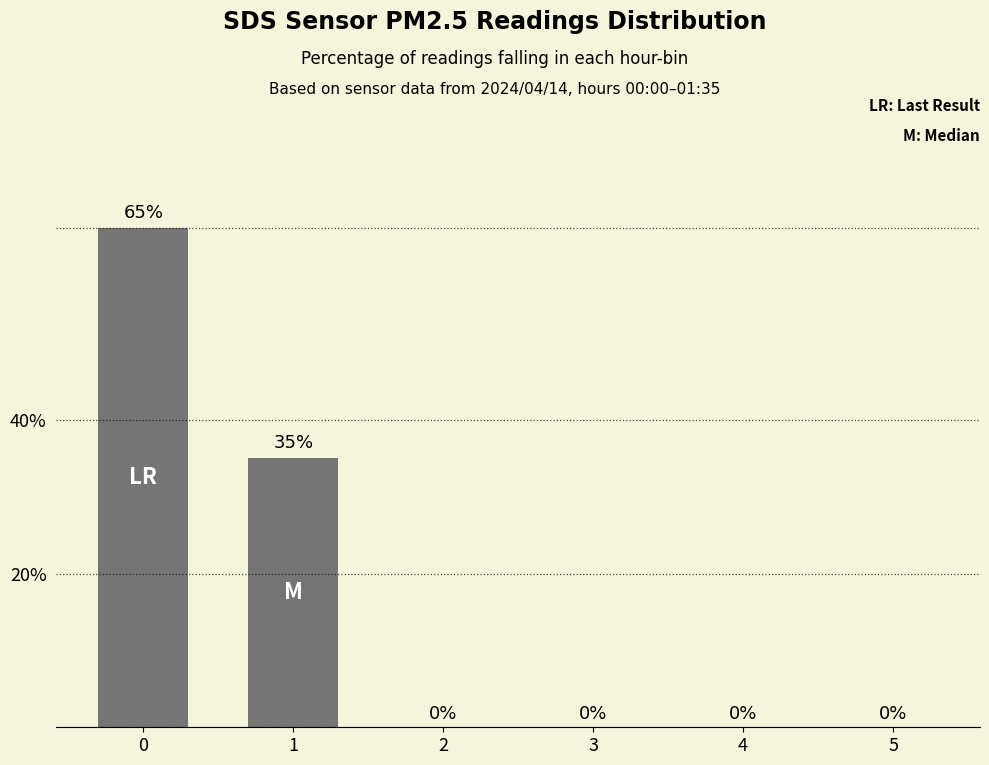

What is the difference between the values at 1 and 0?

30